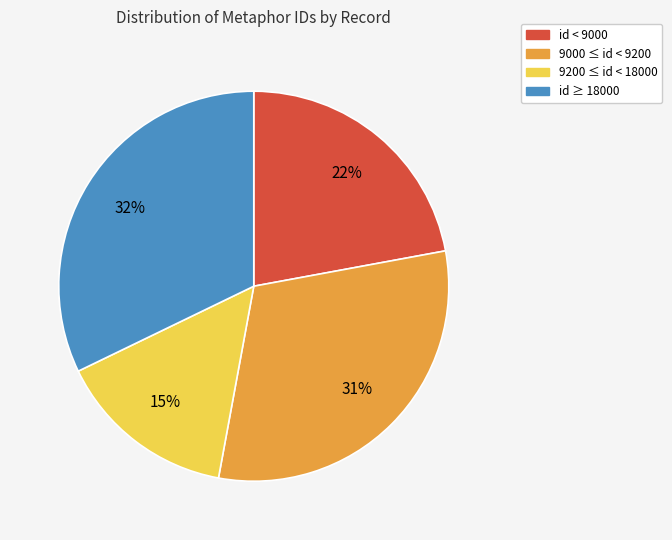

Is there any slice that represents more than half of the pie?

No